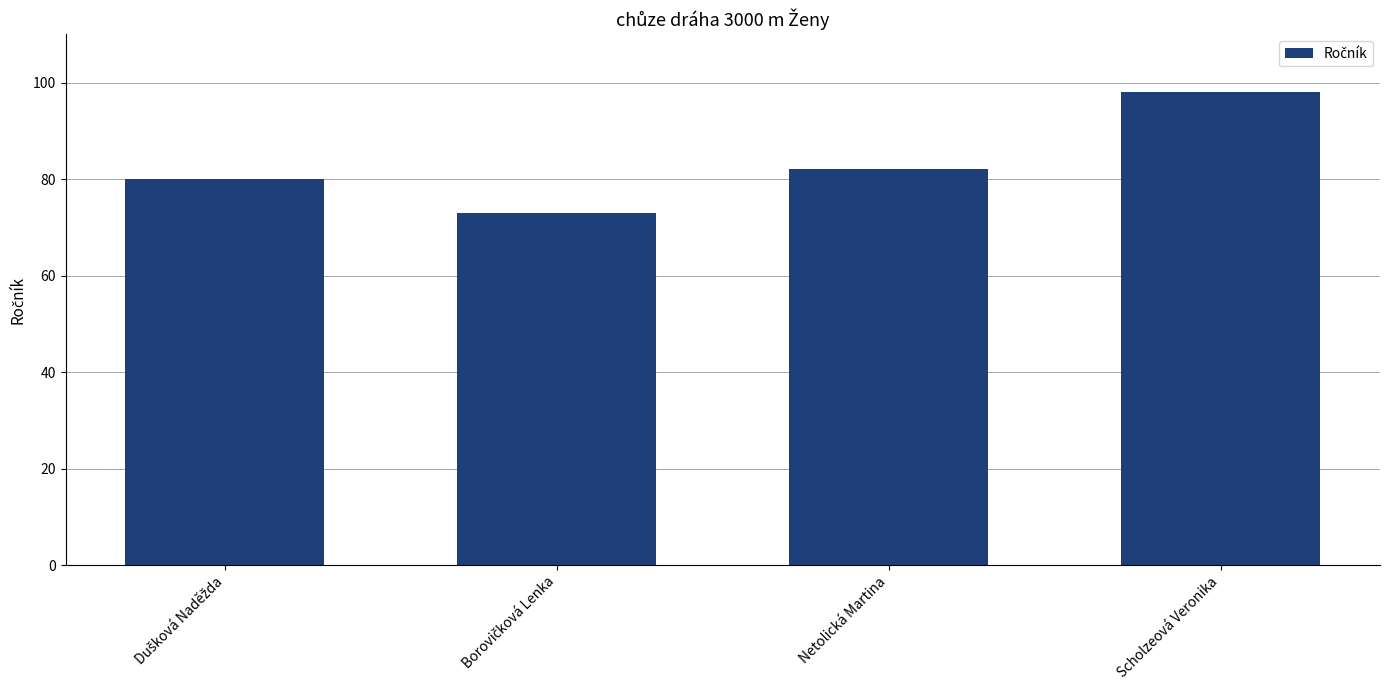

What is the value of the 4th bar from the left?

98